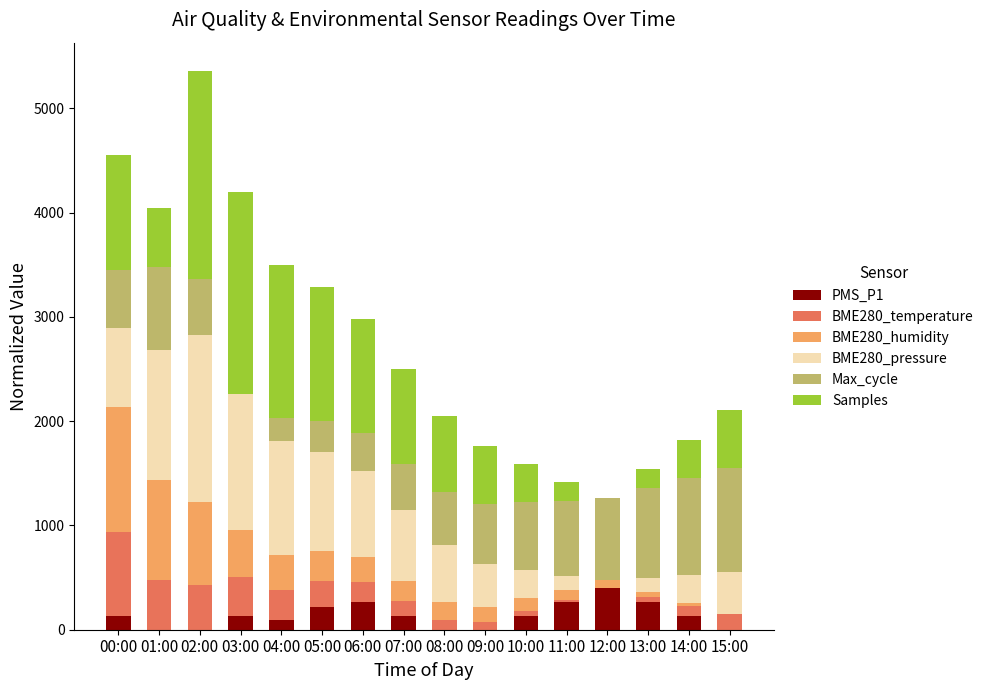

At which category is the sum across all series the highest?

02:00